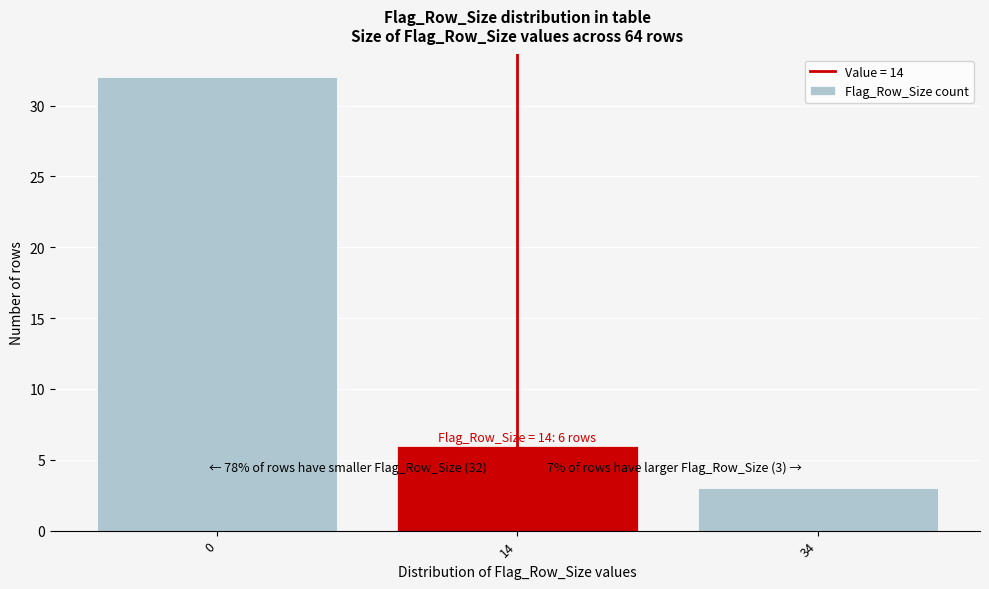

Reading left to right, list all the values displayed in this chart.

0=32	14=6	34=3